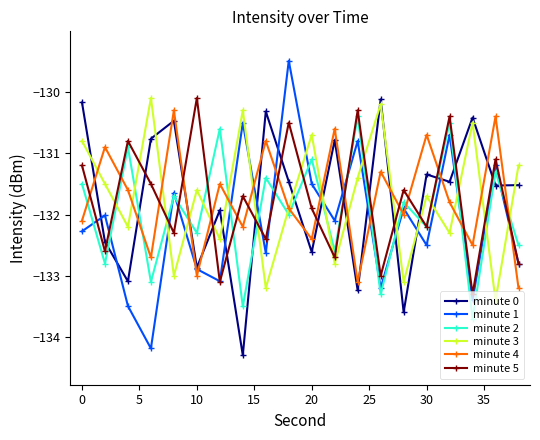

Which series has the largest range (max minus min)?

minute 1